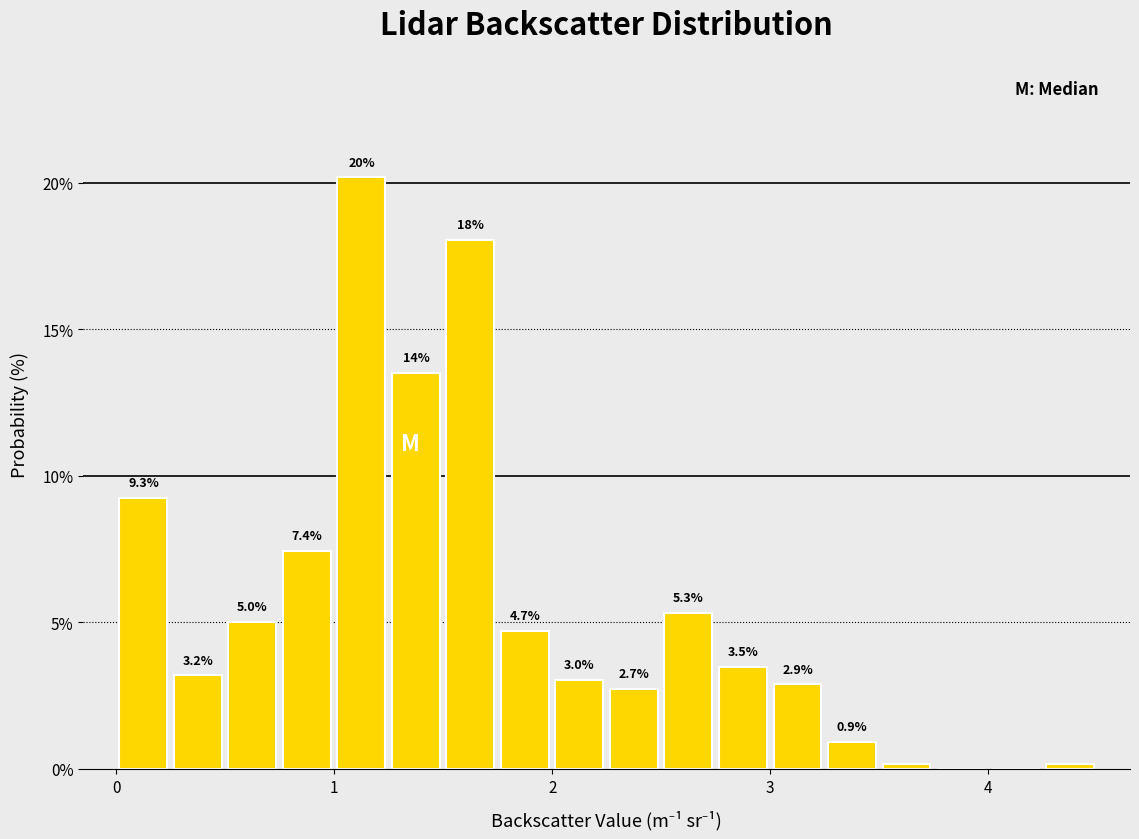

Around what value on the x-axis is the tallest bar? Give the approximate position of its centre, as read against the axis.

1.1